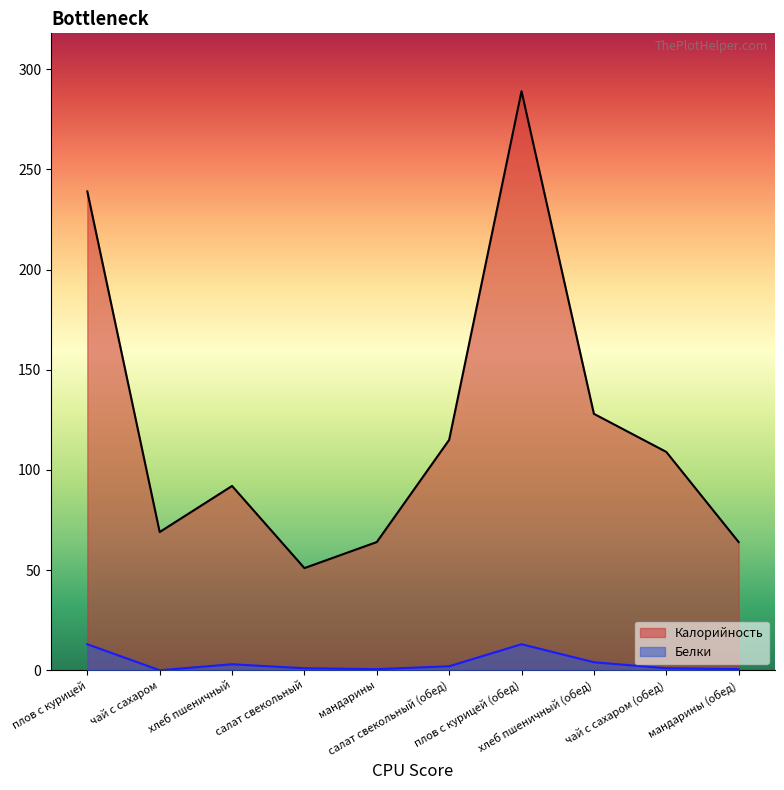

Rank the categories by Белки value from lowest to highest.

чай с сахаром, мандарины, мандарины (обед), салат свекольный, чай с сахаром (обед), салат свекольный (обед), хлеб пшеничный, хлеб пшеничный (обед), плов с курицей, плов с курицей (обед)